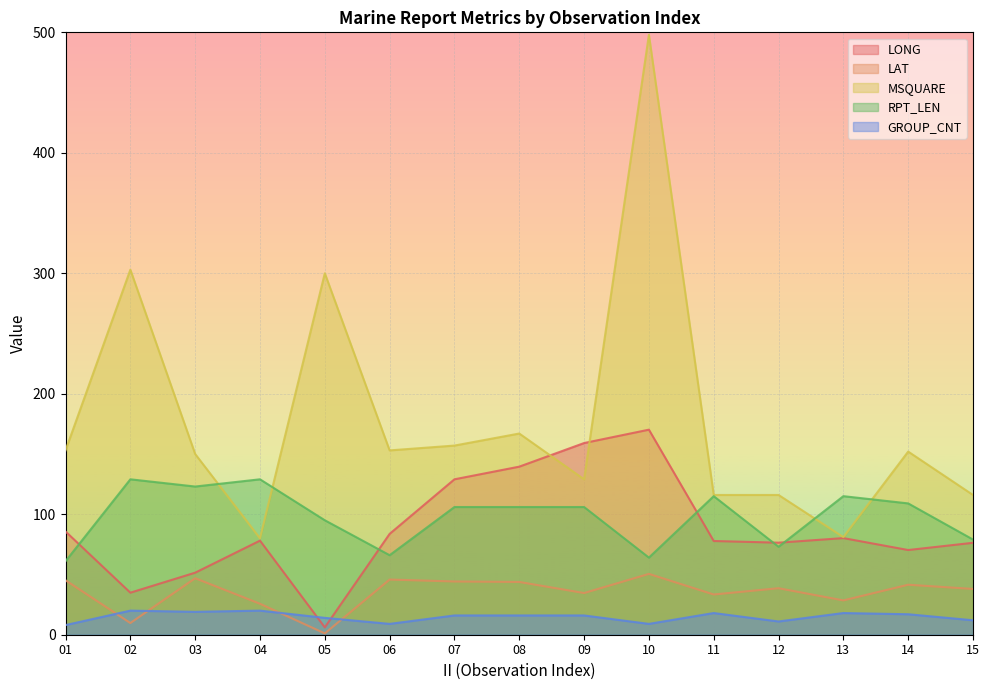

Does the chart display data point markers on the line(s)?

No